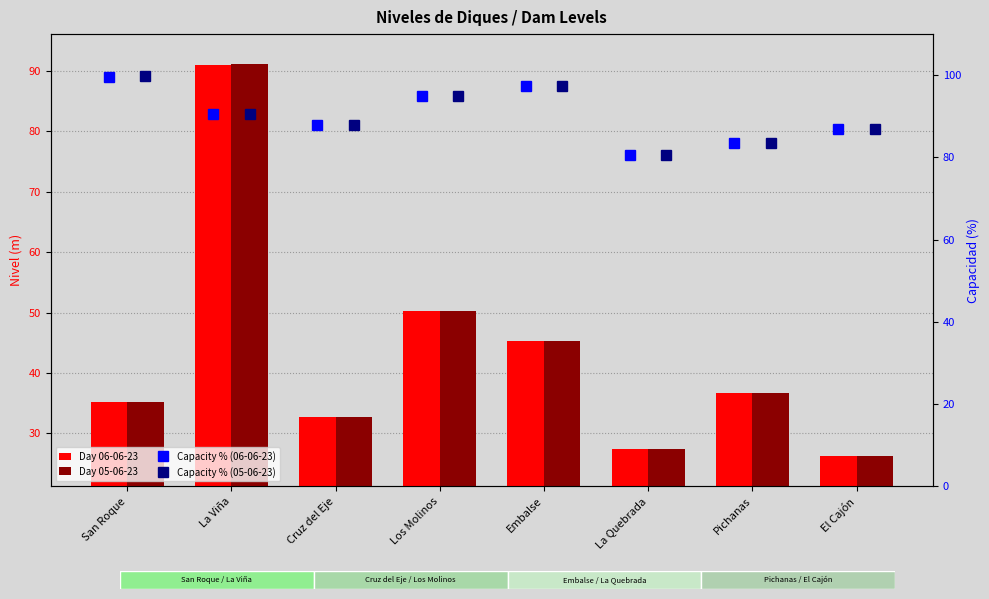

What is the spread (max minus min) of values at Pichanas?

46.8